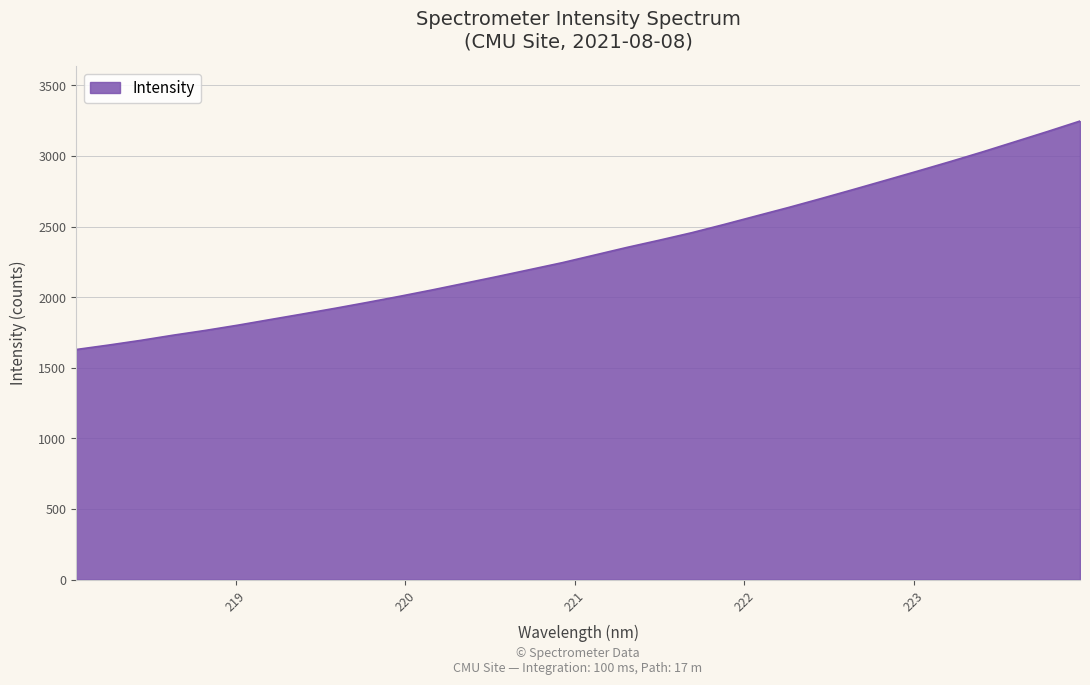

What is the difference between the maximum and minimum values?

1618.2